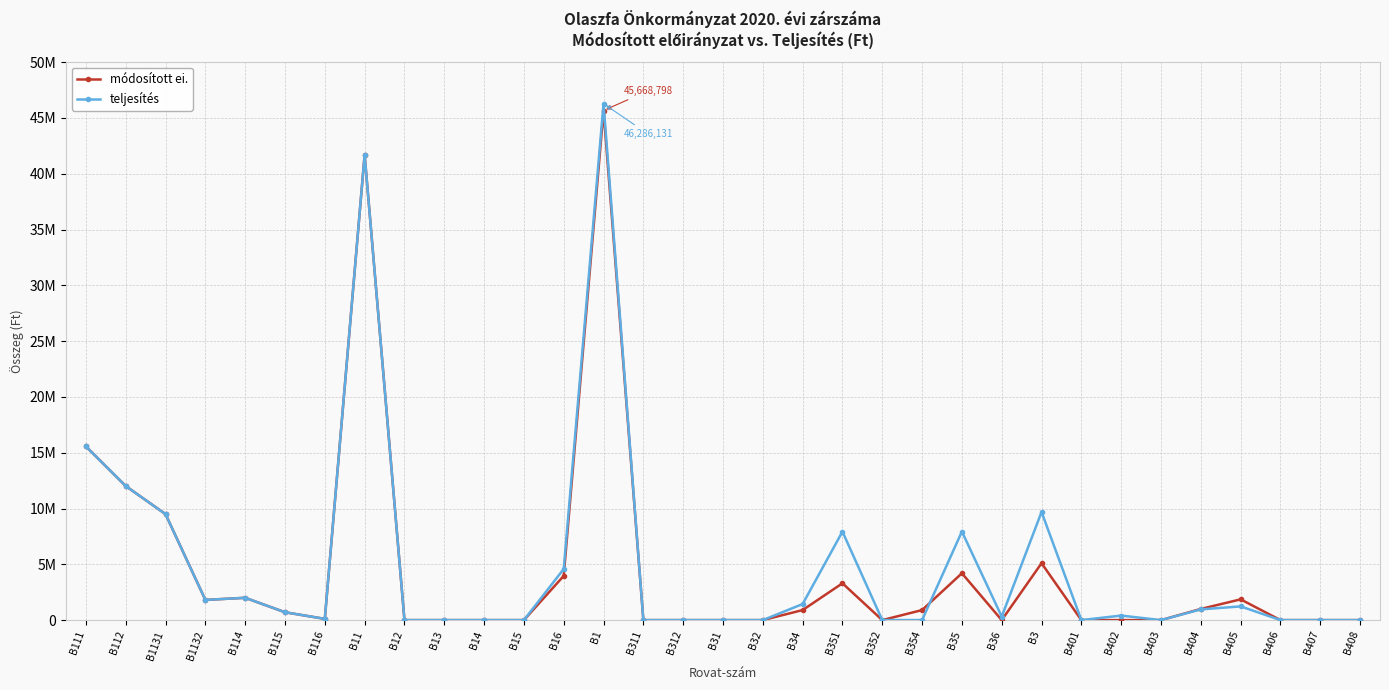

True or false: módosított ei. has a value of 0 at B31.

True